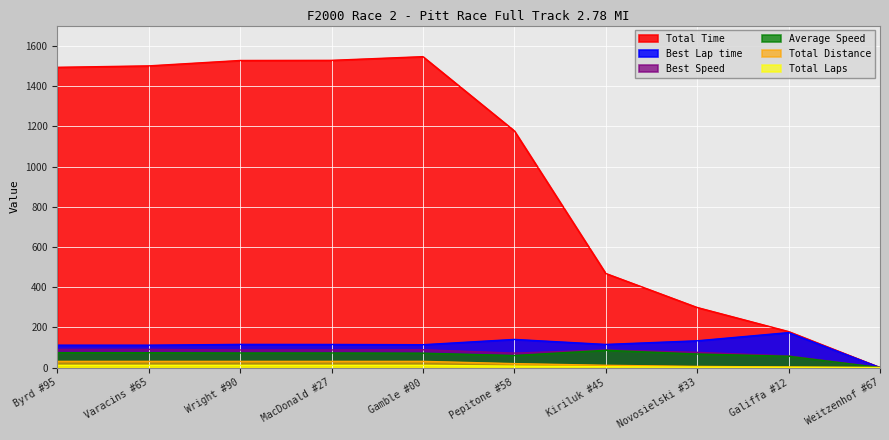

What is the difference between the second highest and minimum values in the Best Lap time series?

140.1